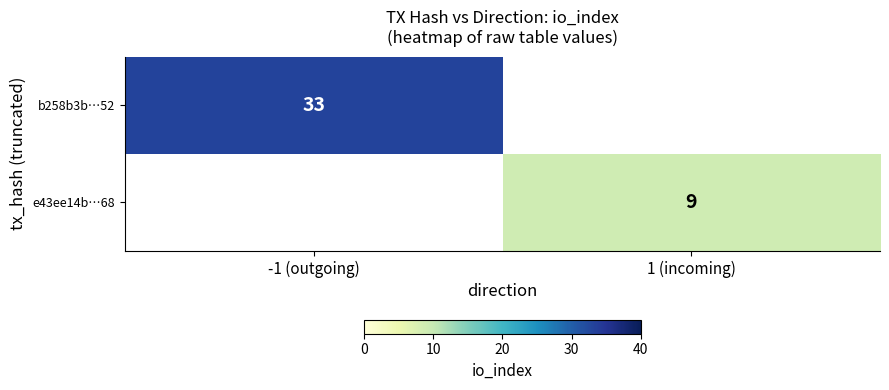

At how many categories does at least one series exceed 24?

1